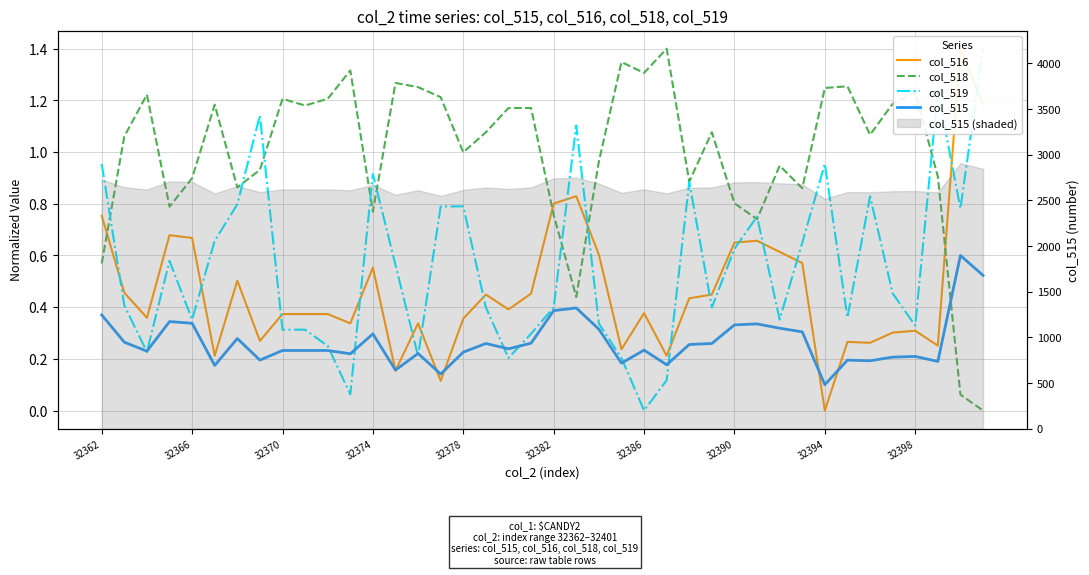

The col_516 series shows 0.9 at 32386. True or false?

False